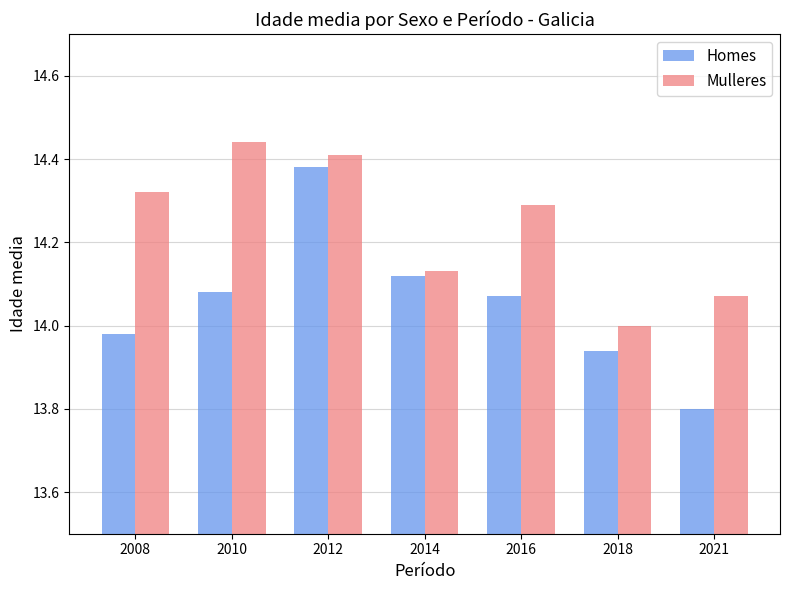

Rank the series by their average value, from lowest to highest.

Homes, Mulleres